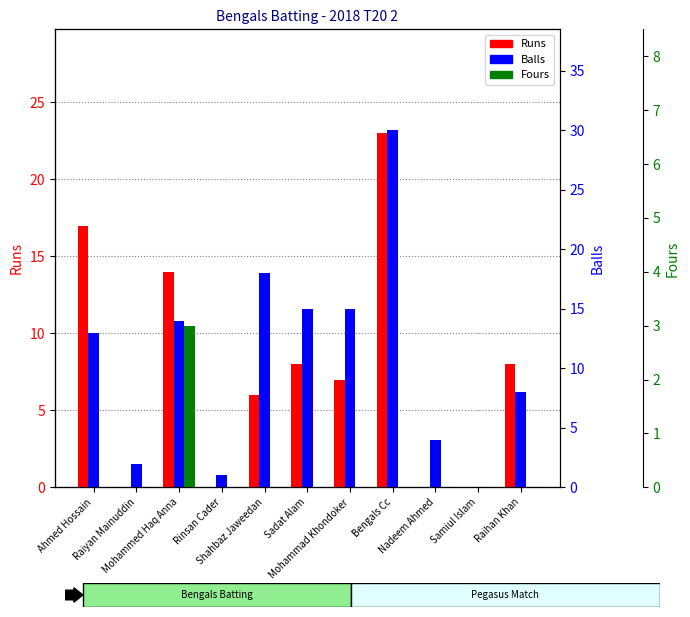

At which label does Runs first exceed 7?

Ahmed Hossain